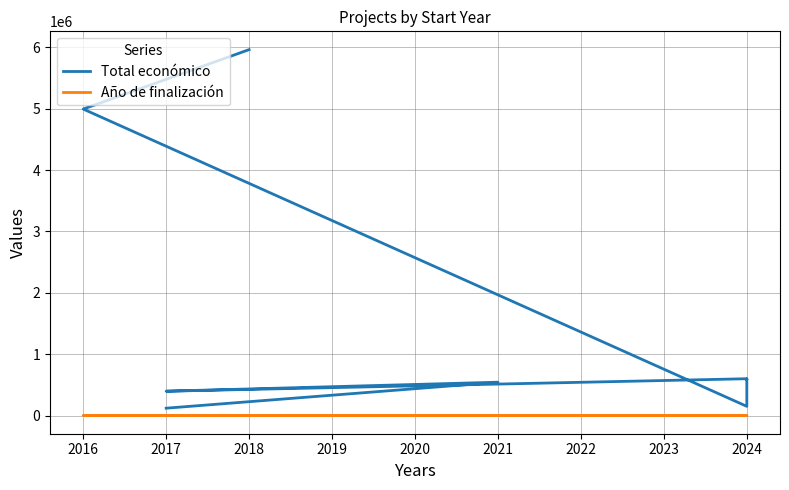

Which category has the lowest value across all series?

2017